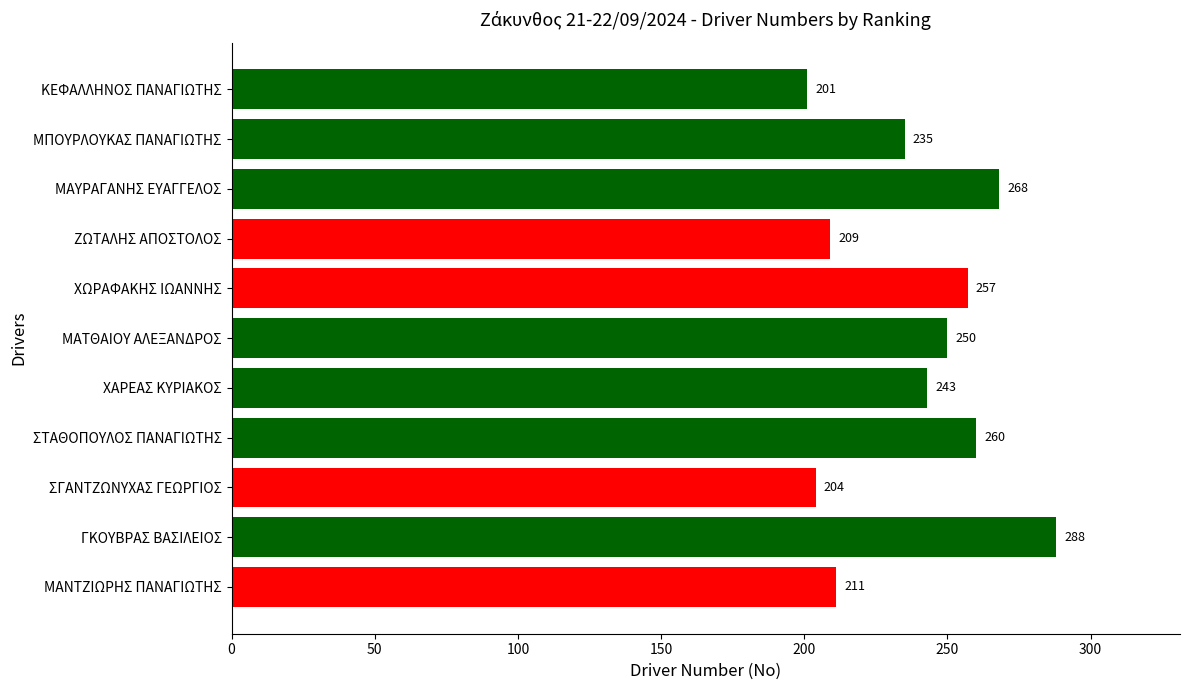

Rank the categories by value from lowest to highest.

ΚΕΦΑΛΛΗΝΟΣ ΠΑΝΑΓΙΩΤΗΣ, ΣΓΑΝΤΖΩΝΥΧΑΣ ΓΕΩΡΓΙΟΣ, ΖΩΤΑΛΗΣ ΑΠΟΣΤΟΛΟΣ, ΜΑΝΤΖΙΩΡΗΣ ΠΑΝΑΓΙΩΤΗΣ, ΜΠΟΥΡΛΟΥΚΑΣ ΠΑΝΑΓΙΩΤΗΣ, ΧΑΡΕΑΣ ΚΥΡΙΑΚΟΣ, ΜΑΤΘΑΙΟΥ ΑΛΕΞΑΝΔΡΟΣ, ΧΩΡΑΦΑΚΗΣ ΙΩΑΝΝΗΣ, ΣΤΑΘΟΠΟΥΛΟΣ ΠΑΝΑΓΙΩΤΗΣ, ΜΑΥΡΑΓΑΝΗΣ ΕΥΑΓΓΕΛΟΣ, ΓΚΟΥΒΡΑΣ ΒΑΣΙΛΕΙΟΣ